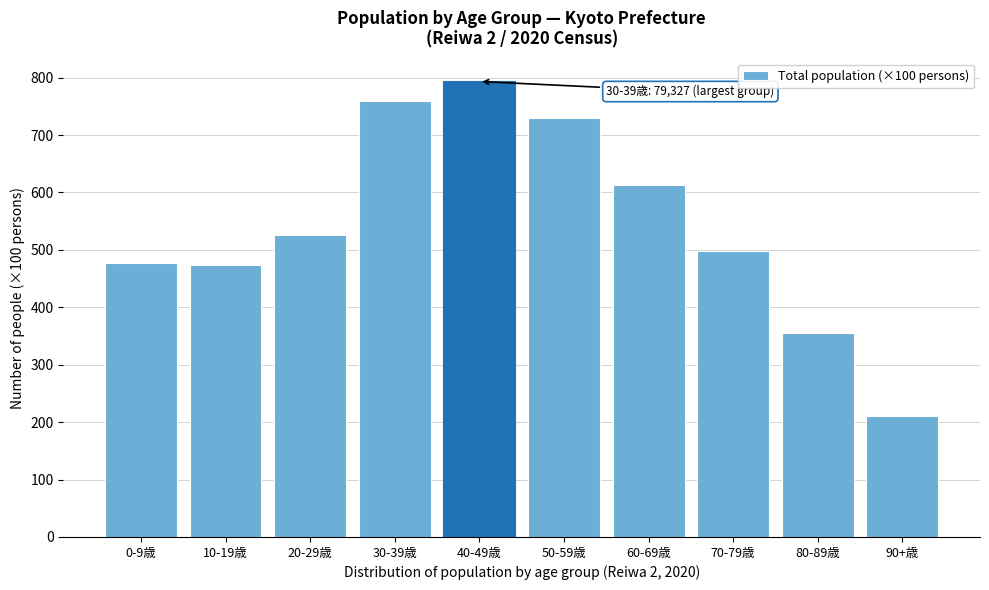

Reading left to right, list all the values displayed in this chart.

0-9歳=477.9	10-19歳=474.3	20-29歳=526.4	30-39歳=759.2	40-49歳=793.3	50-59歳=729.4	60-69歳=612.6	70-79歳=498.9	80-89歳=354.6	90+歳=209.9